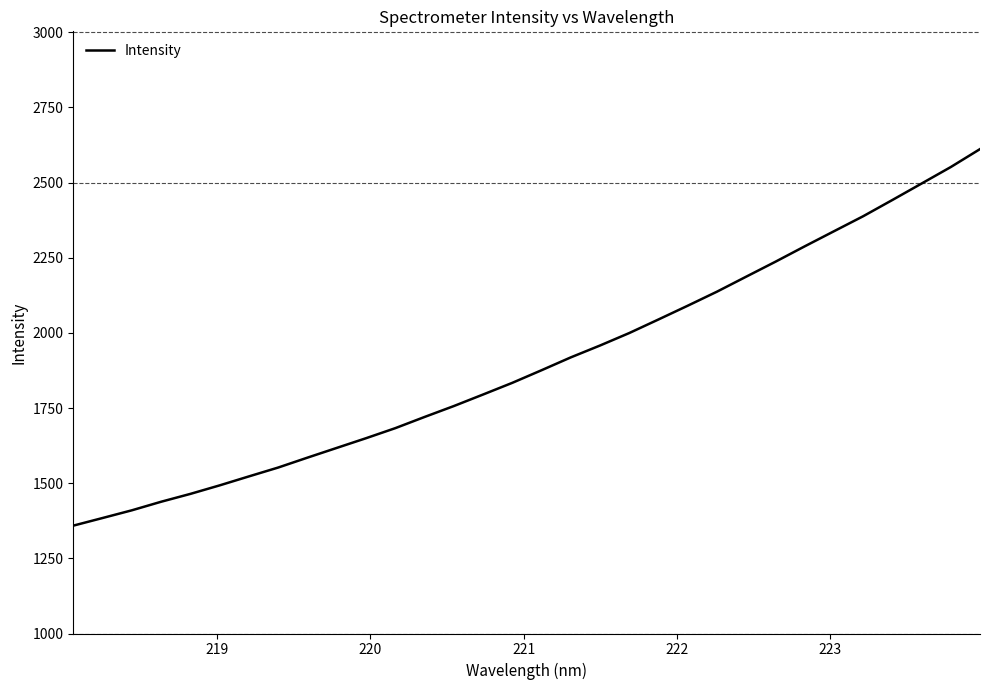

What is the greatest value displayed?

2611.1